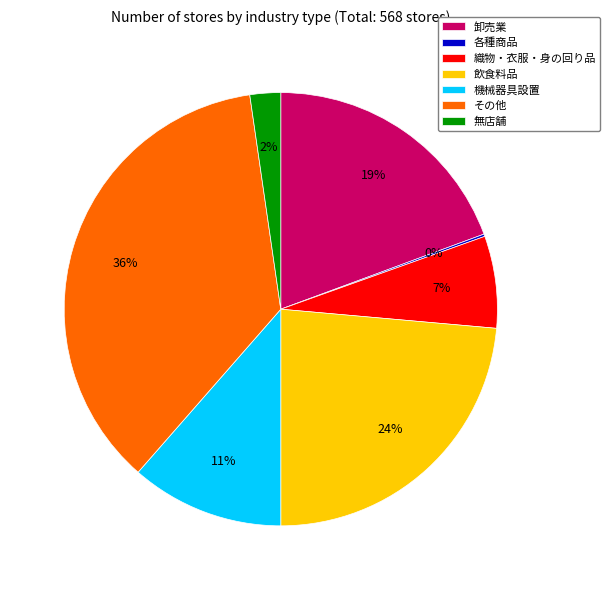

Approximately how many times larger is the value at 無店舗 compared to 機械器具設置?

0.2